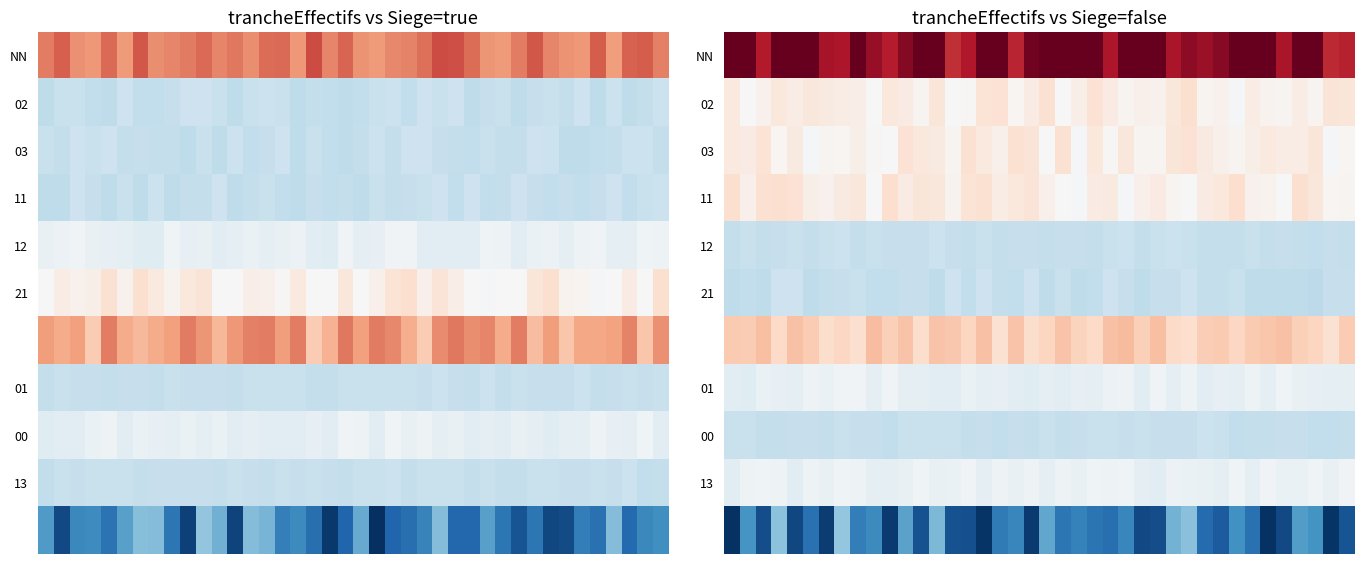

What is the difference between the highest and lowest values at 23?

11.3